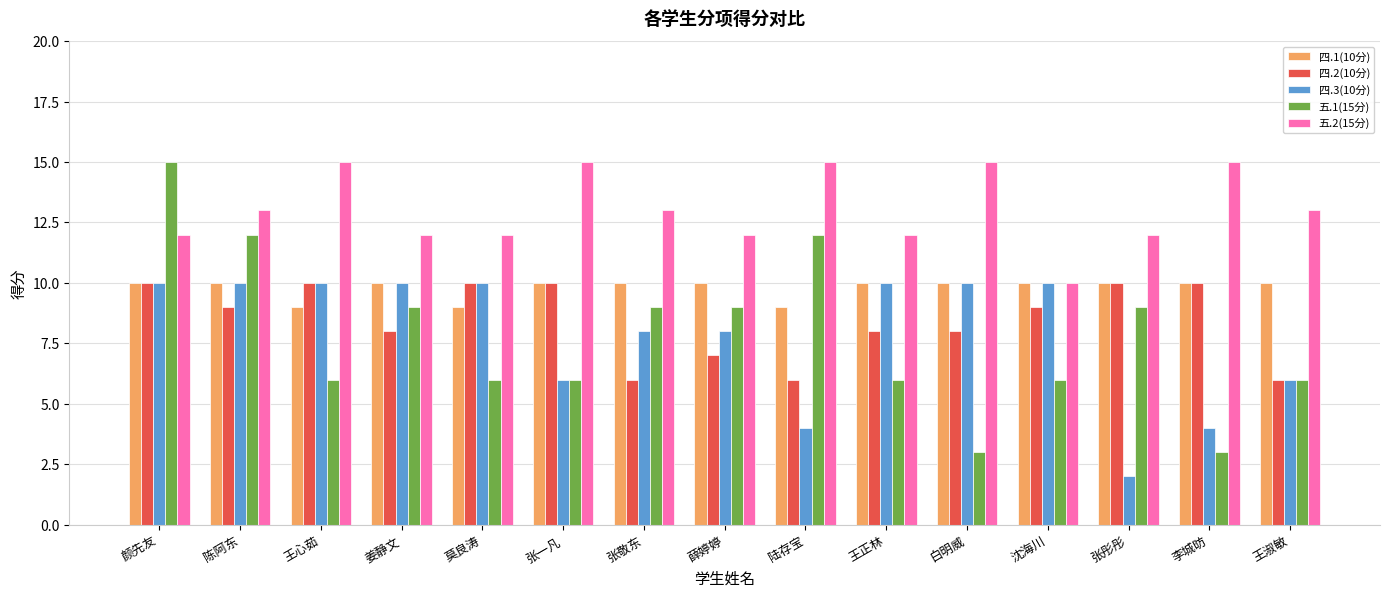

Which series has the widest spread of values?

五.1(15分)